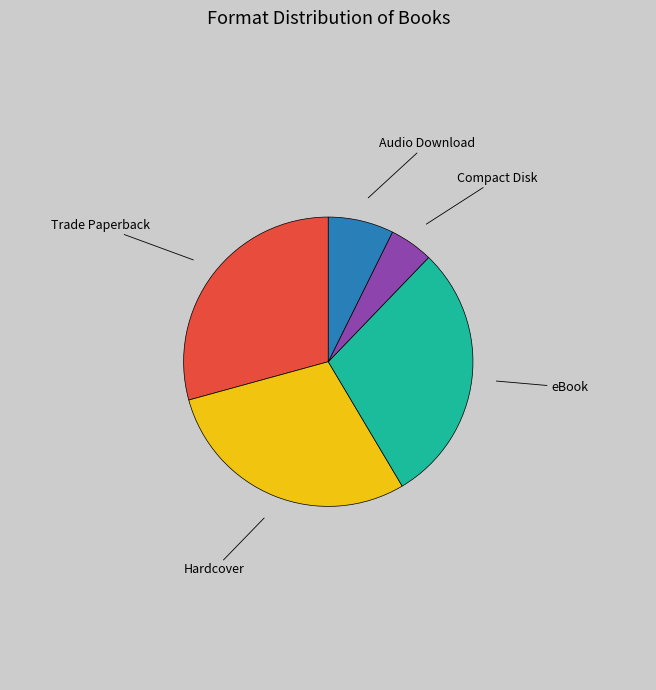

Is there any slice that represents more than half of the pie?

No